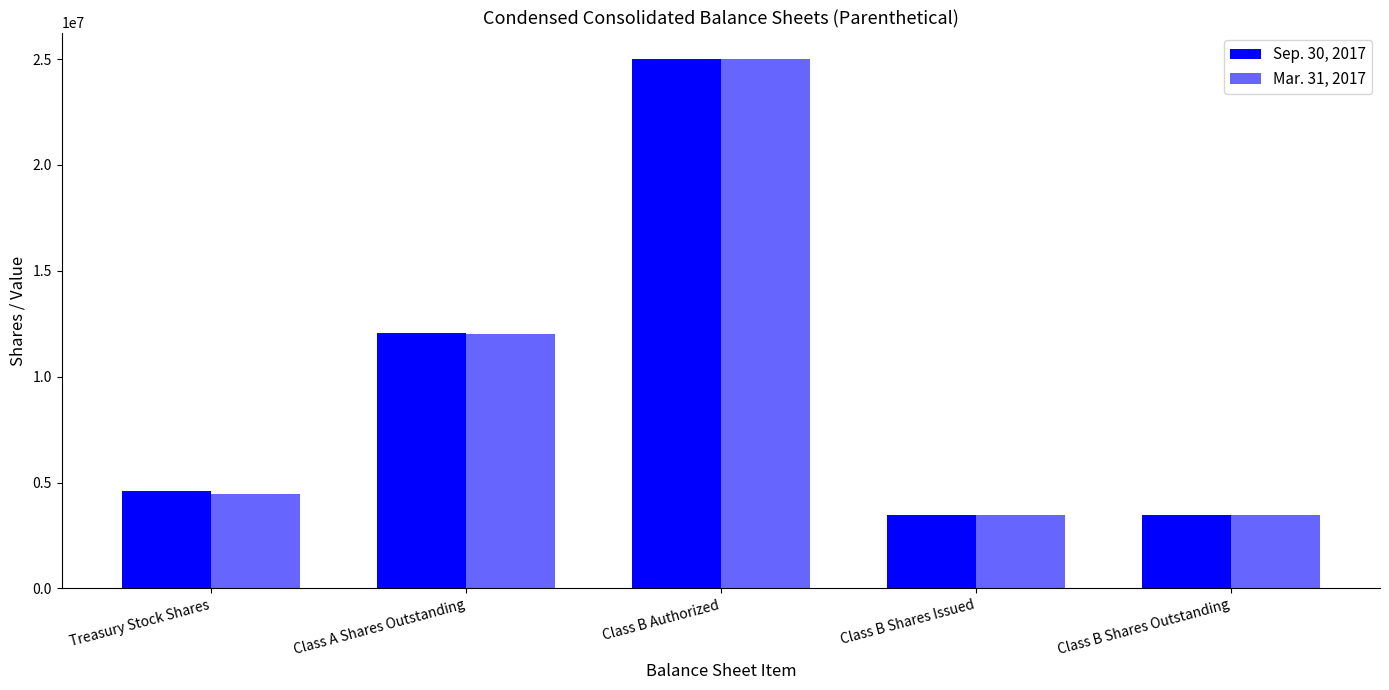

True or false: Mar. 31, 2017 has a value of 1705587 at Treasury Stock Shares.

False